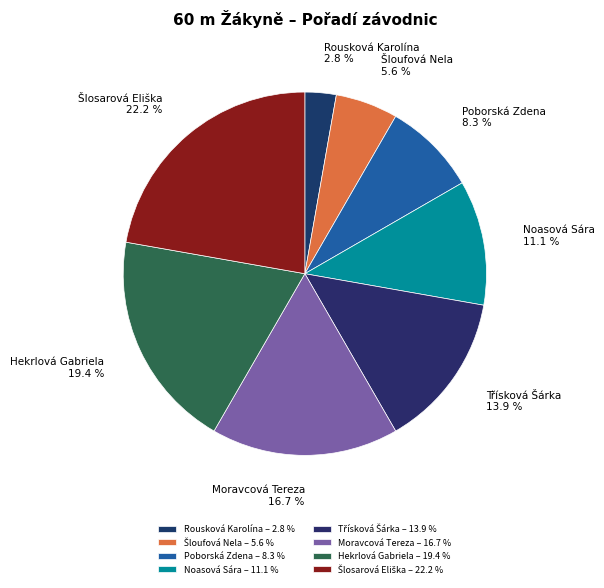

Is there any slice that represents more than half of the pie?

No